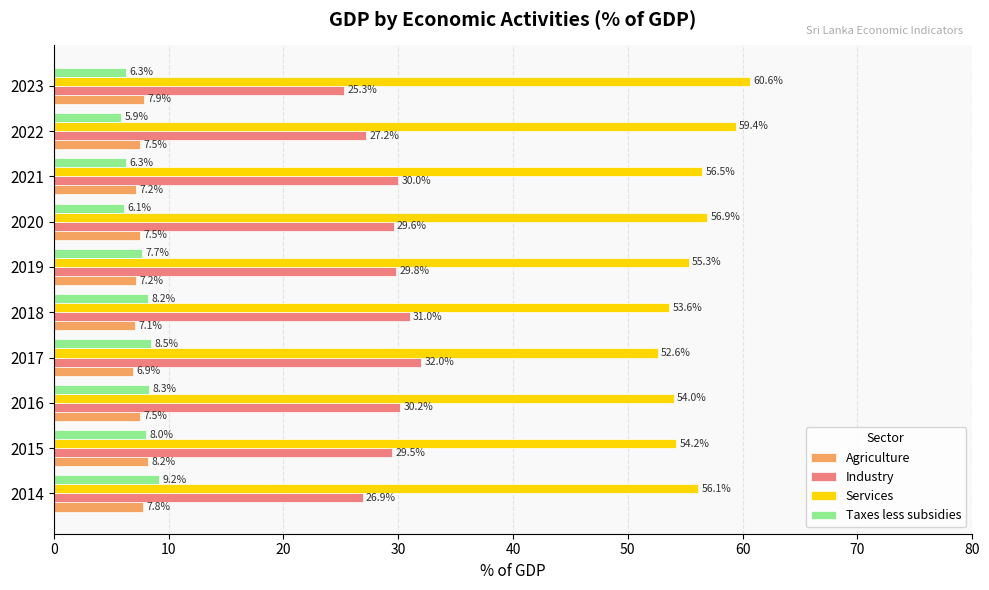

What is the maximum value for Industry?

32.0